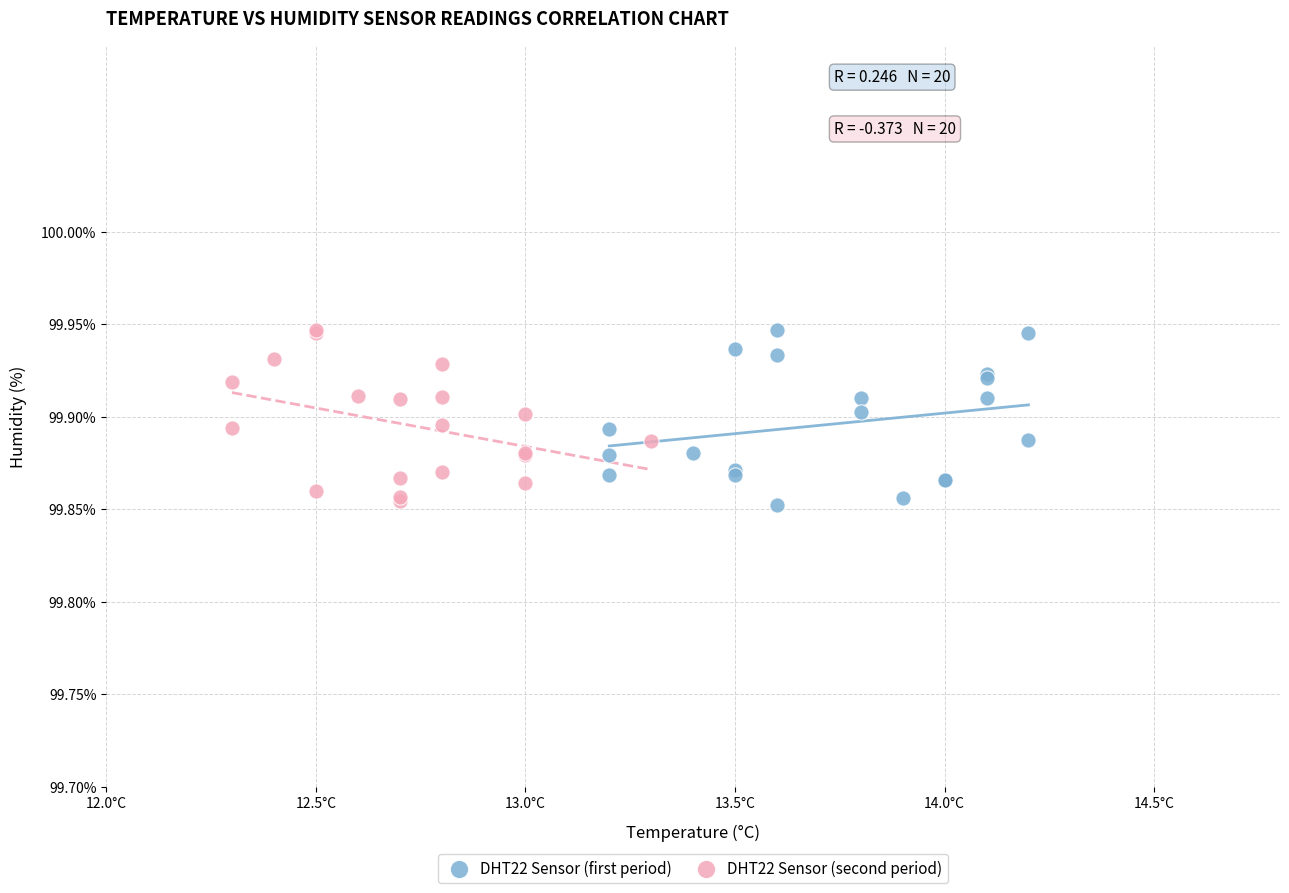

What are all the series names shown in the legend?

DHT22 Sensor (first period), DHT22 Sensor (second period)